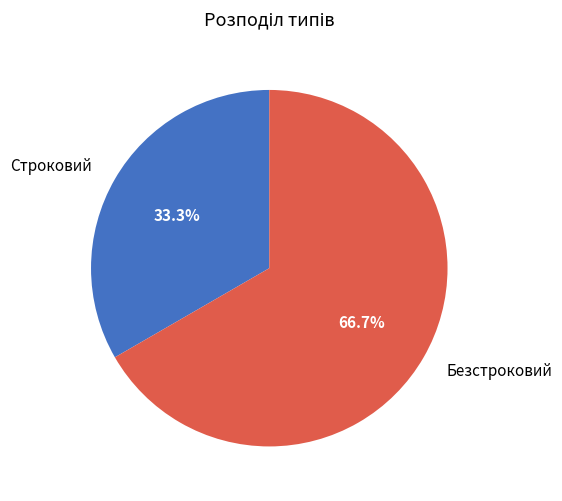

Rank the categories by value from lowest to highest.

Строковий, Безстроковий